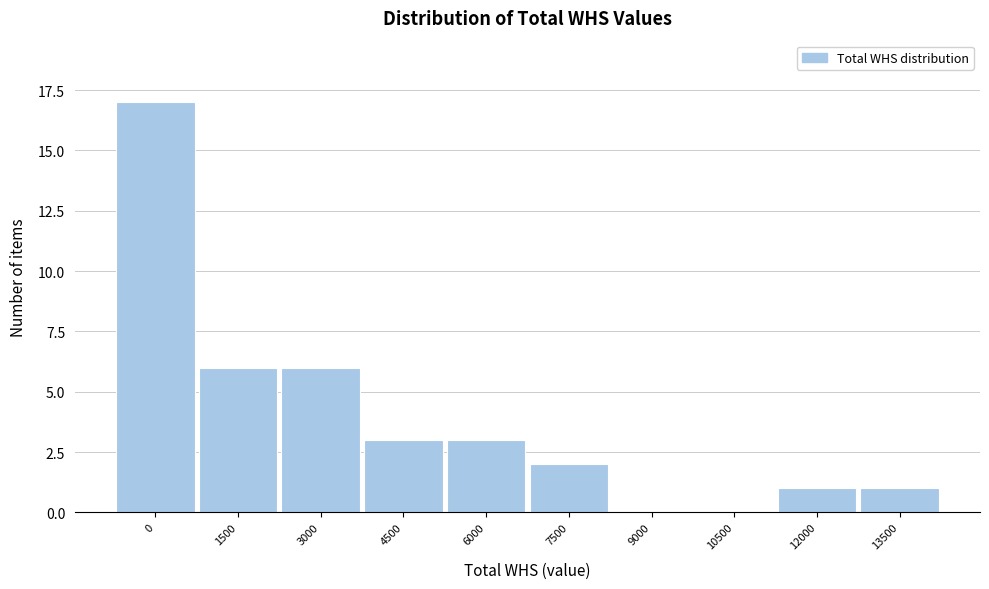

Reading left to right, what are all the values shown in this chart?

0=17	1500=6	3000=6	4500=3	6000=3	7500=2	9000=0	10500=0	12000=1	13500=1